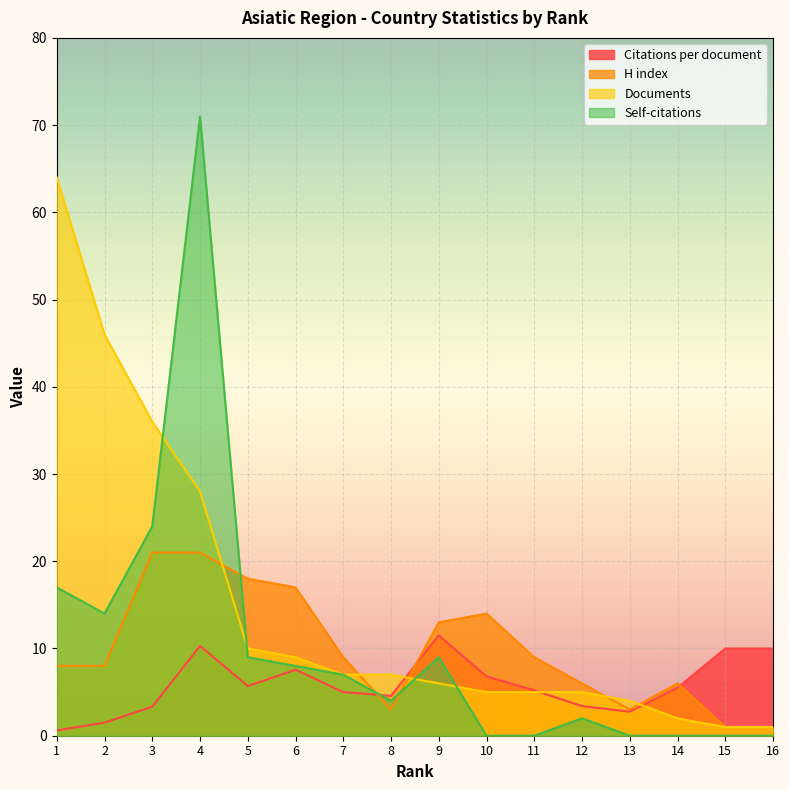

True or false: H index has more than 1 interior local peaks.

True